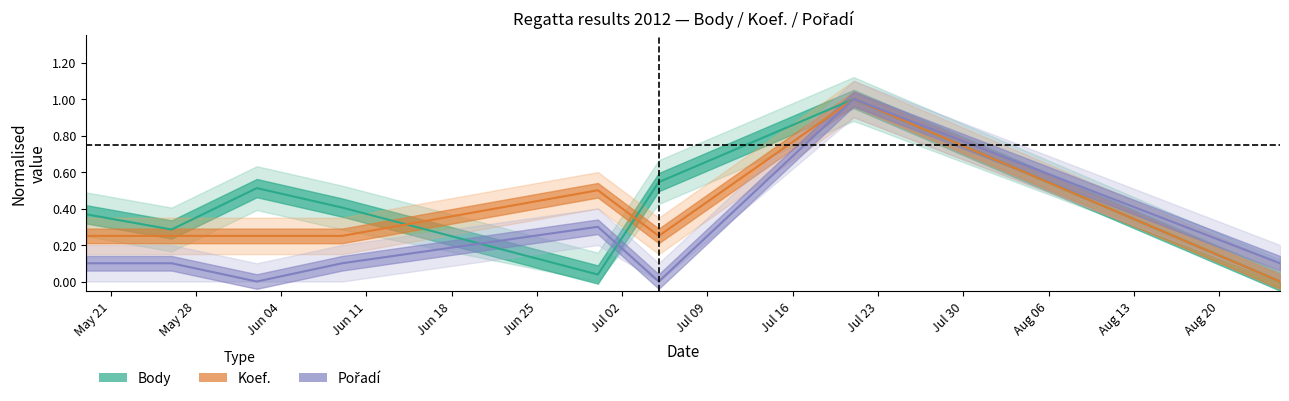

At how many categories does at least one series exceed 0?

8